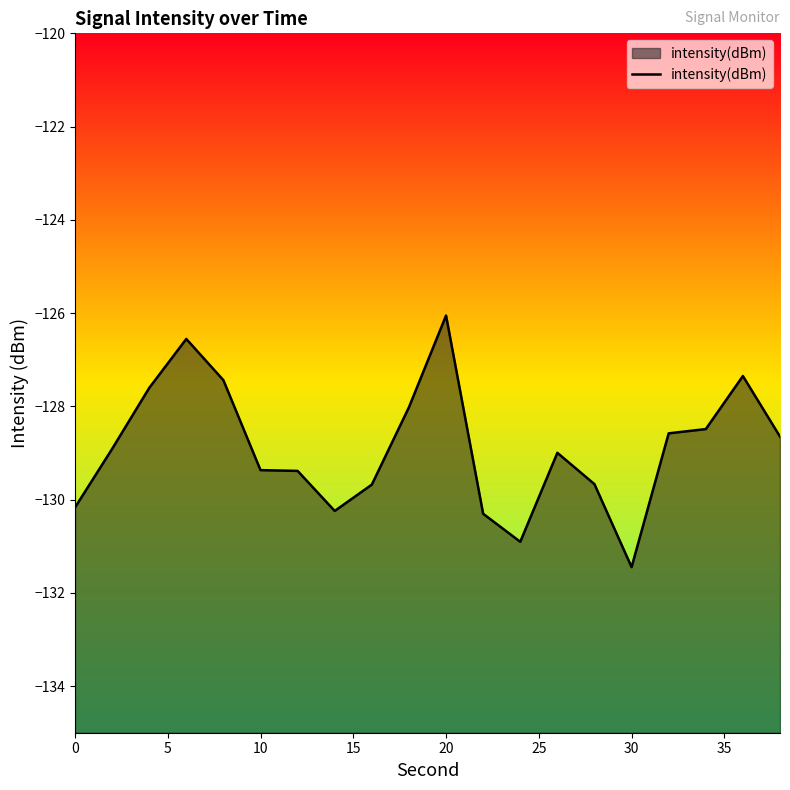

How many lines are shown in the chart?

1